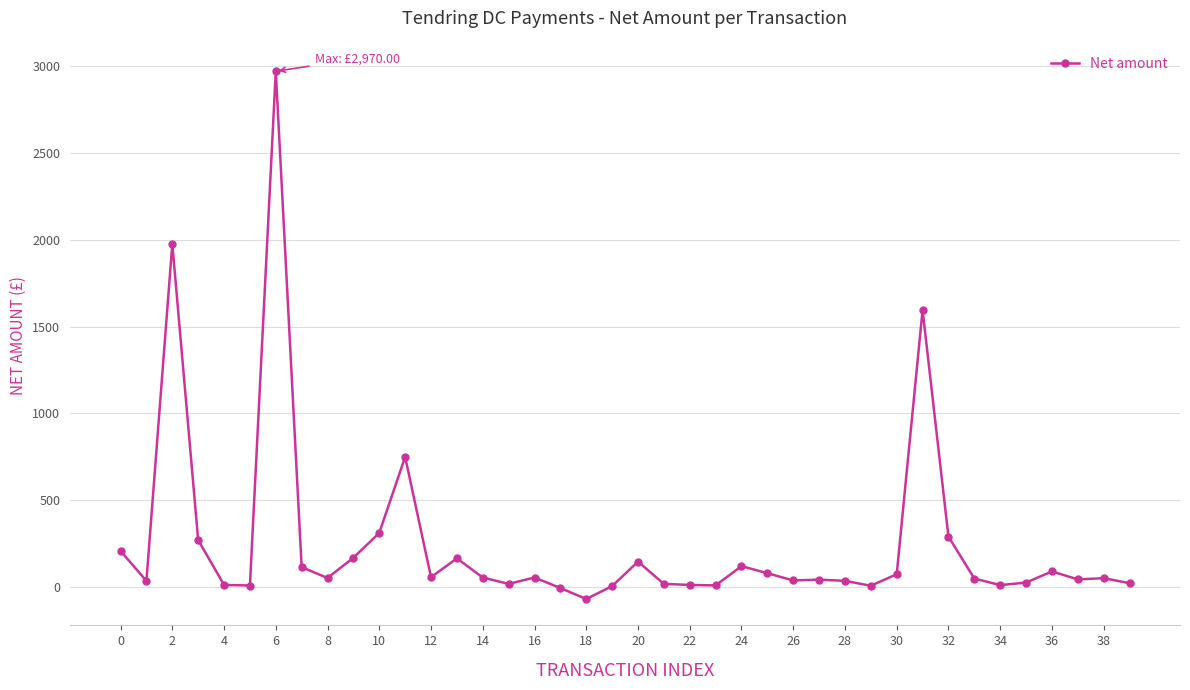

How many series are shown in this chart?

1